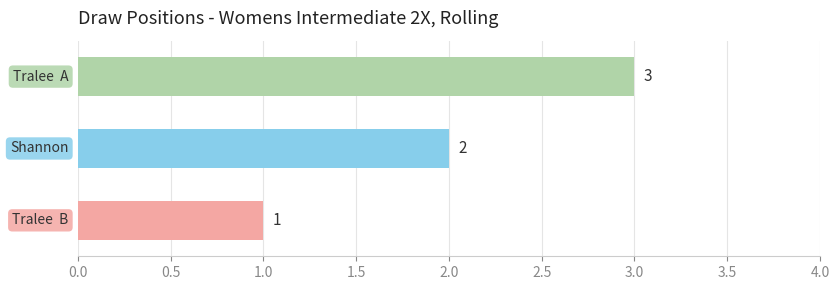

What is the greatest value displayed?

3